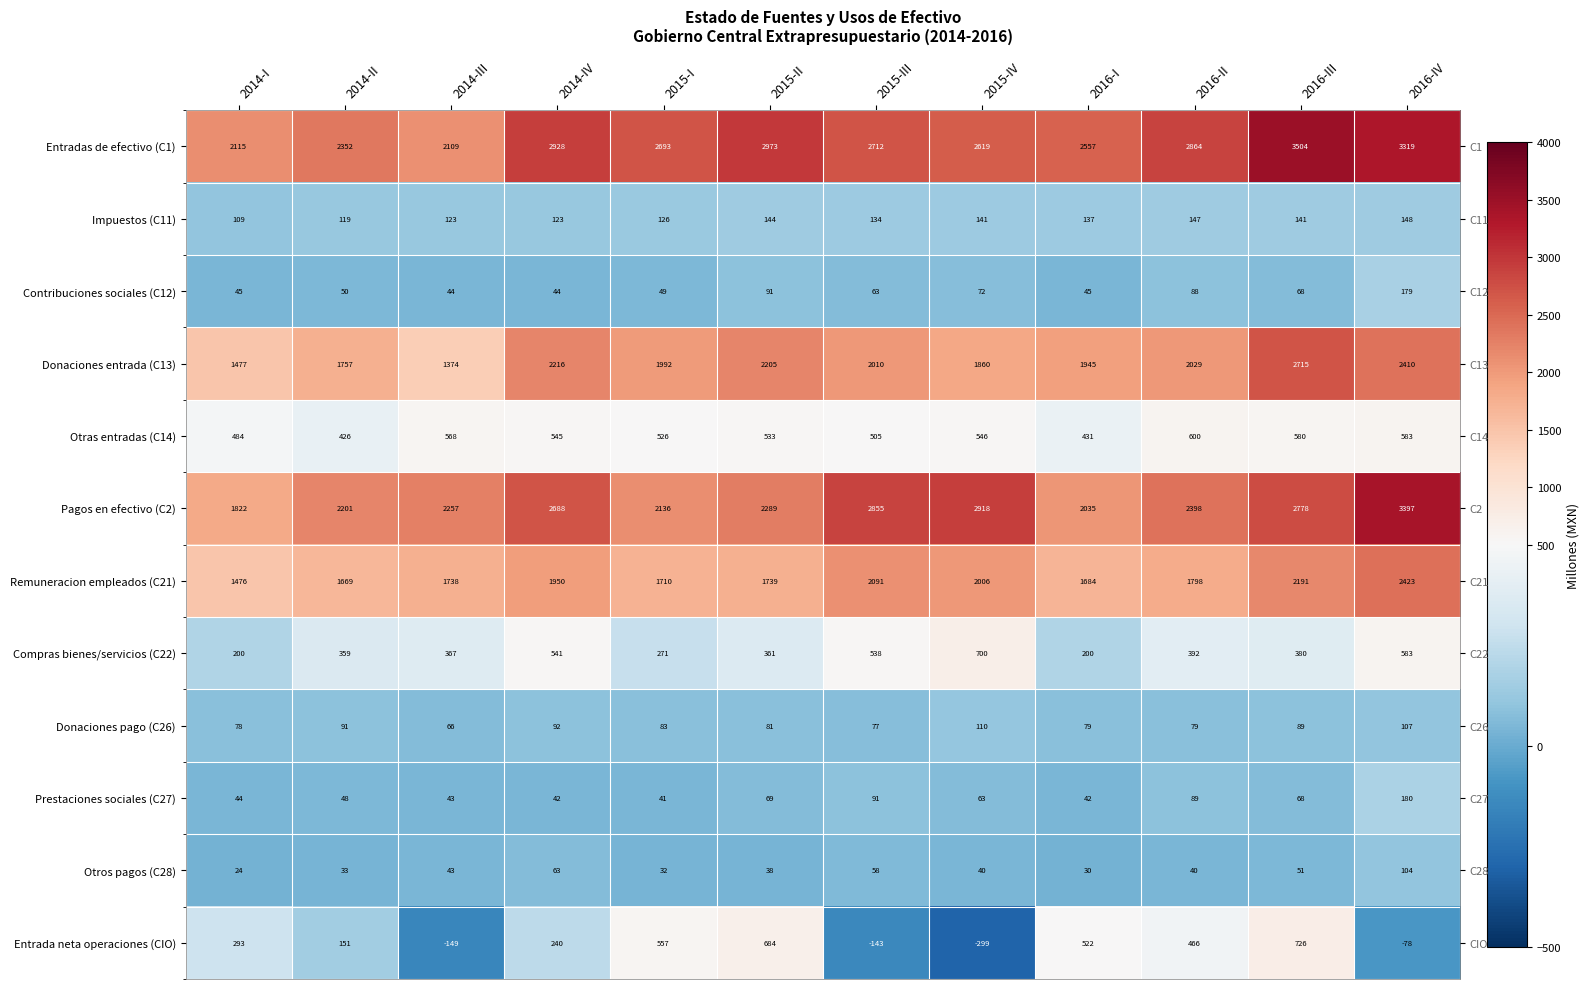

Where is Donaciones pago (C26) nearest to the value 88?

2016-III